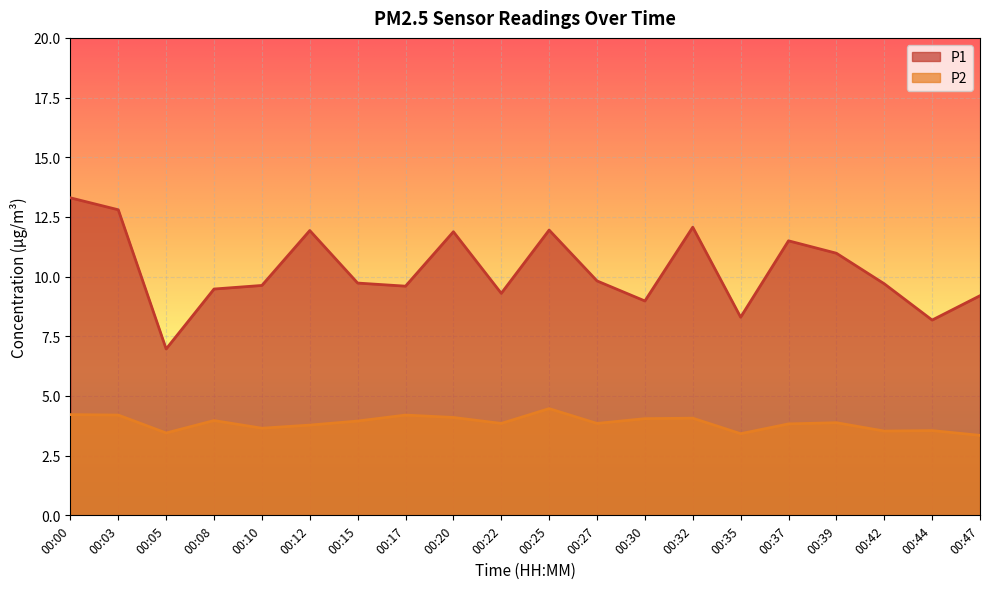

True or false: P1 and P2 intersect in this chart.

False